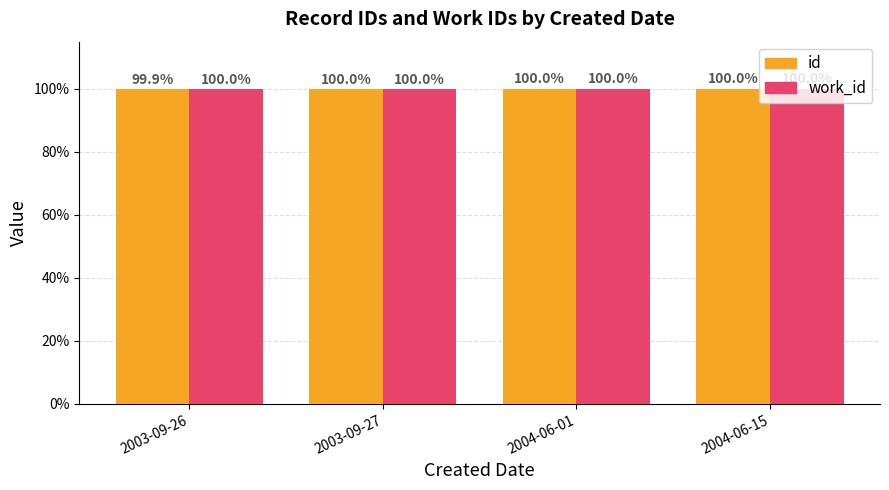

Where is work_id nearest to the value 99?

2003-09-26